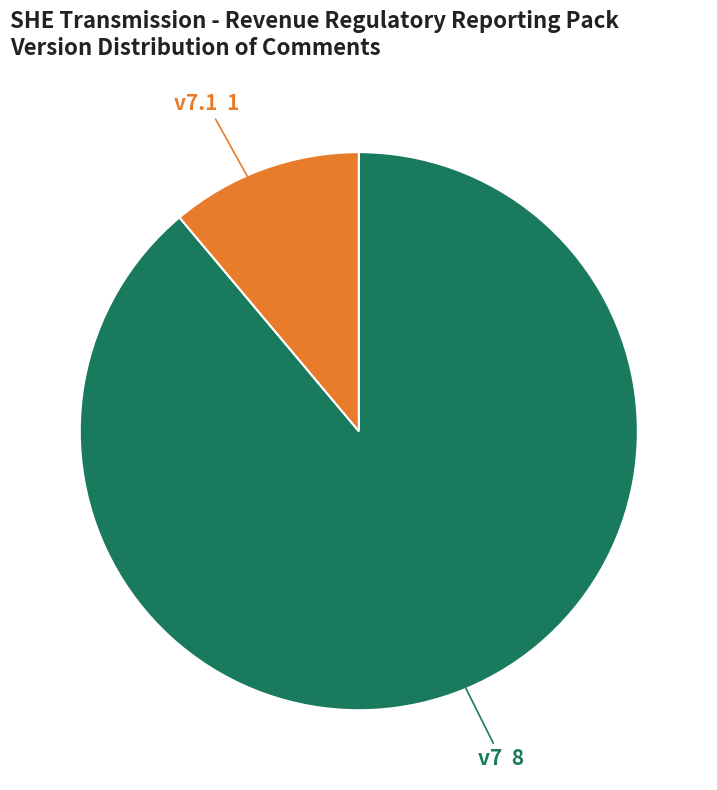

The v7 slice represents 89% of the pie. True or false?

True